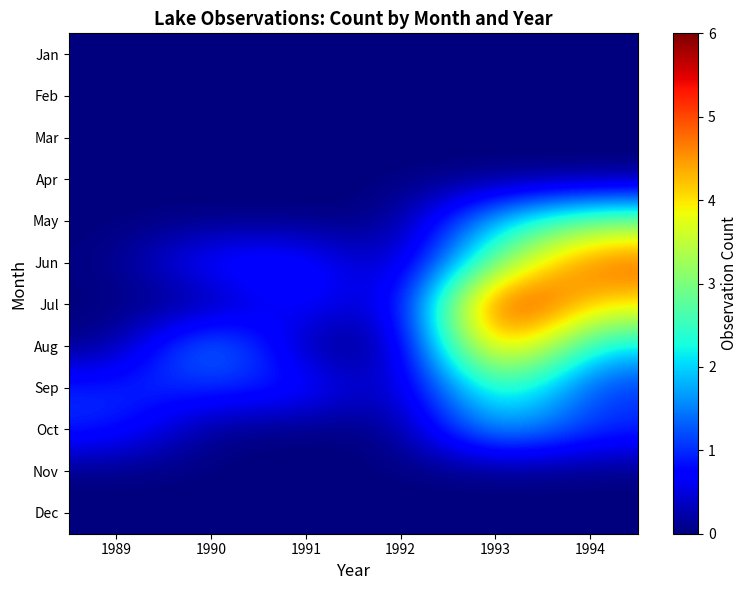

Reading left to right, transcribe all the data shown in this chart.

Jan: 1989=0	1990=0	1991=0	1992=0	1993=0	1994=0
Feb: 1989=0	1990=0	1991=0	1992=0	1993=0	1994=0
Mar: 1989=0	1990=0	1991=0	1992=0	1993=0	1994=0
Apr: 1989=0	1990=0	1991=0	1992=0	1993=0	1994=0
May: 1989=0	1990=0	1991=0	1992=0	1993=2	1994=3
Jun: 1989=0	1990=1	1991=1	1992=0	1993=3	1994=5
Jul: 1989=0	1990=0	1991=1	1992=0	1993=6	1994=4
Aug: 1989=0	1990=2	1991=0	1992=0	1993=5	1994=2
Sep: 1989=1	1990=1	1991=1	1992=0	1993=3	1994=1
Oct: 1989=1	1990=0	1991=0	1992=0	1993=2	1994=1
Nov: 1989=0	1990=0	1991=0	1992=0	1993=0	1994=0
Dec: 1989=0	1990=0	1991=0	1992=0	1993=0	1994=0